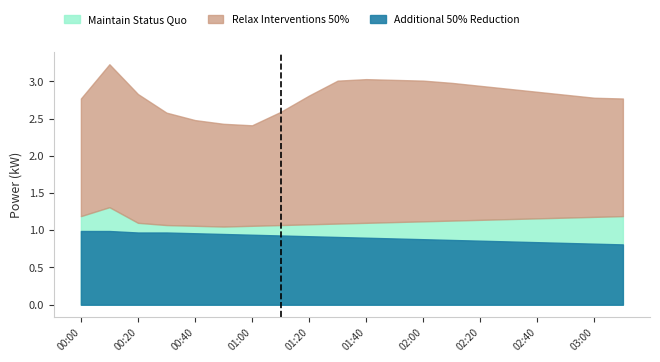

In Relax Interventions 50%, how many points are lower than both neighbors (excluding endpoints)?

1